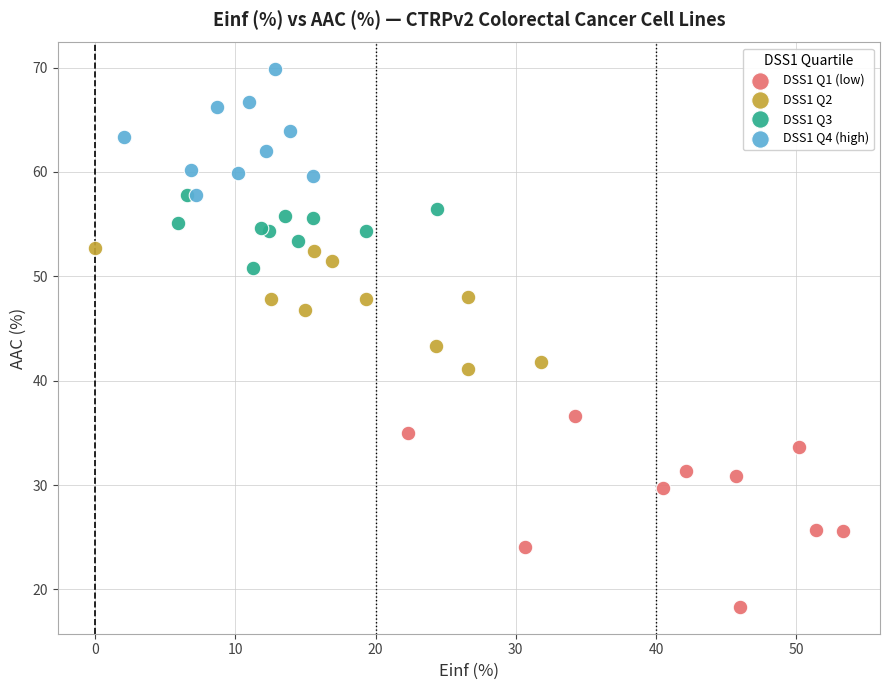

What are all the series names shown in the legend?

DSS1 Q1 (low), DSS1 Q2, DSS1 Q3, DSS1 Q4 (high)